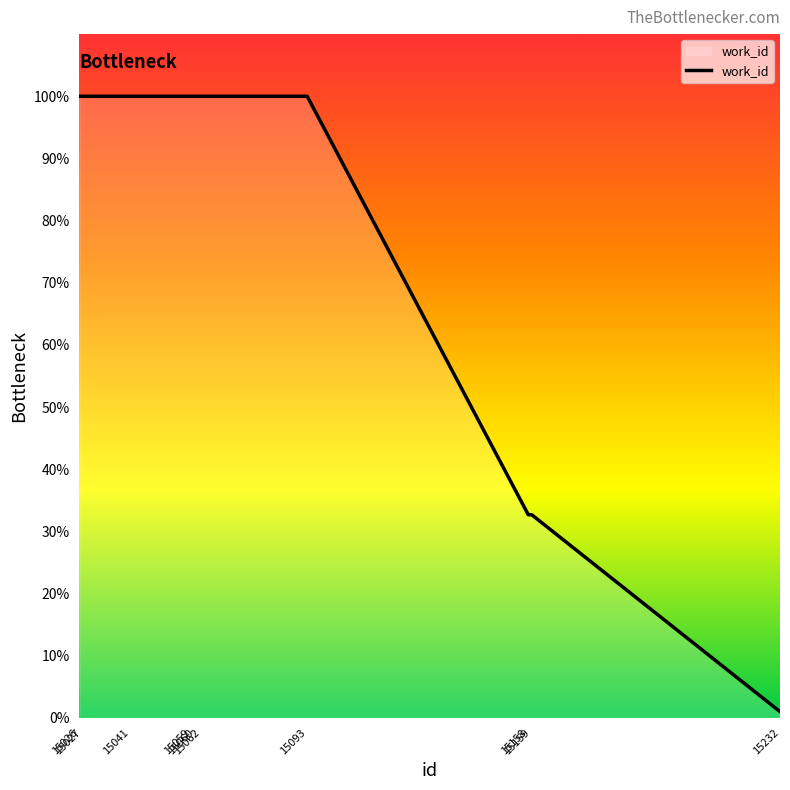

What is the sum of the values at 15060 and 15062?

200.0